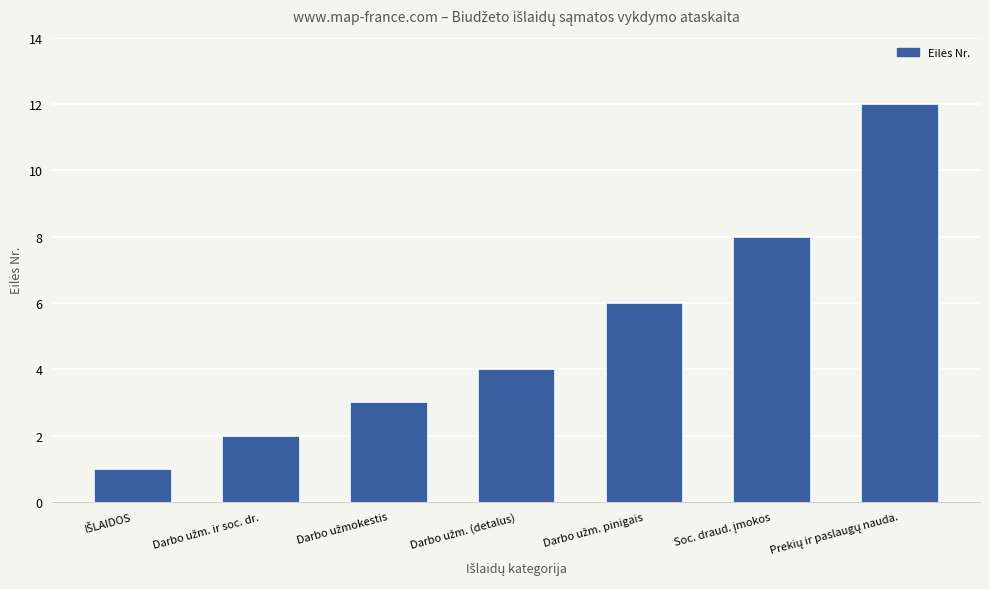

What is the maximum value shown in the chart?

12